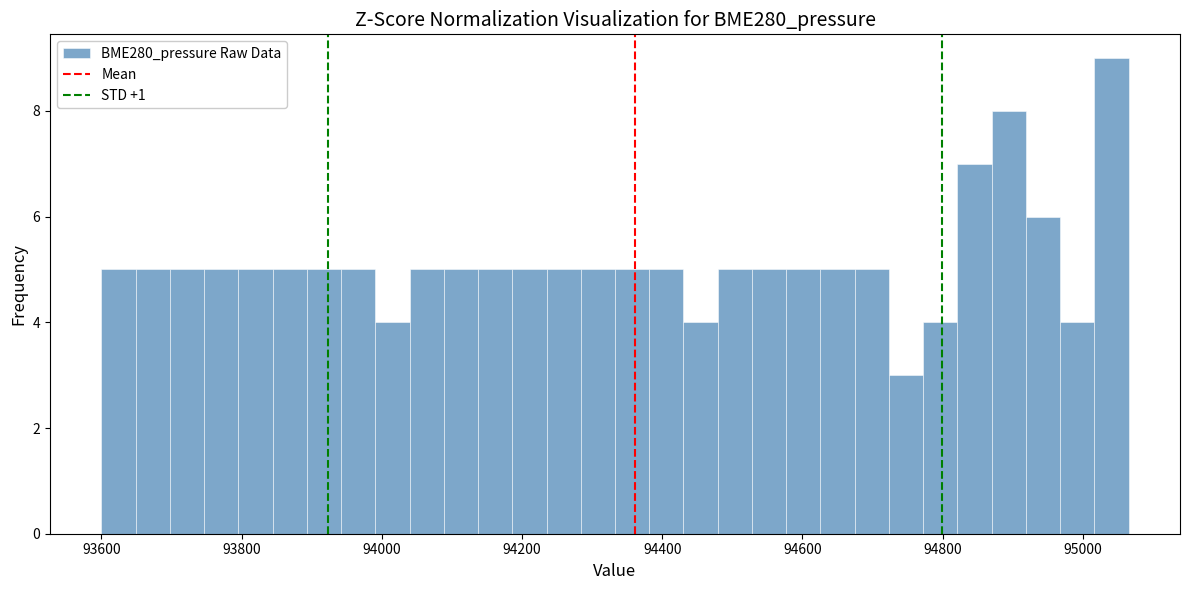

Read against the x-axis, roughly where is the centre of the tallest bar?

95040